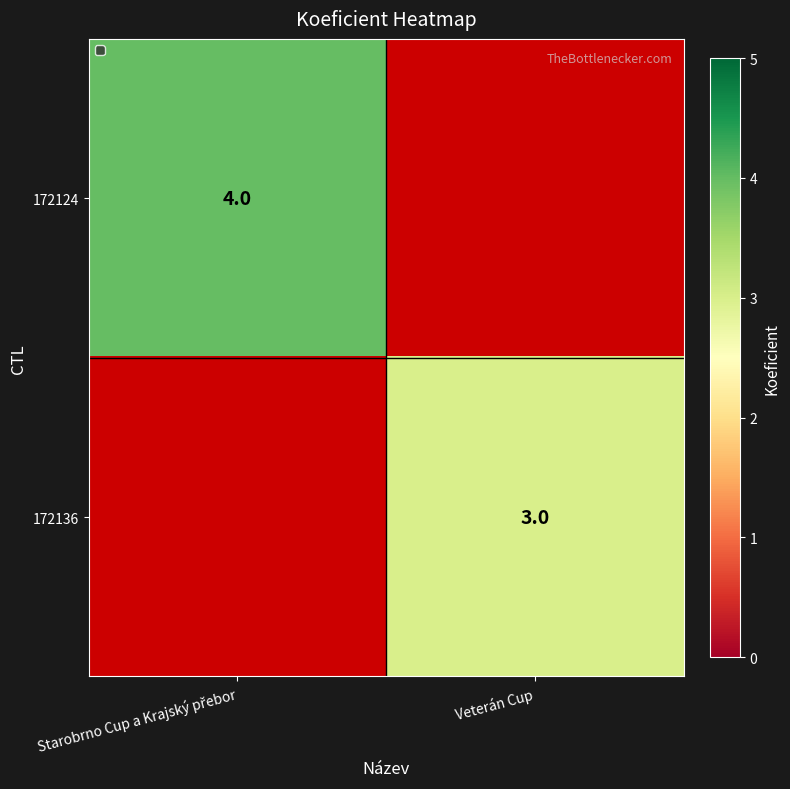

The value of 172136 at Veterán Cup is 3. True or false?

True